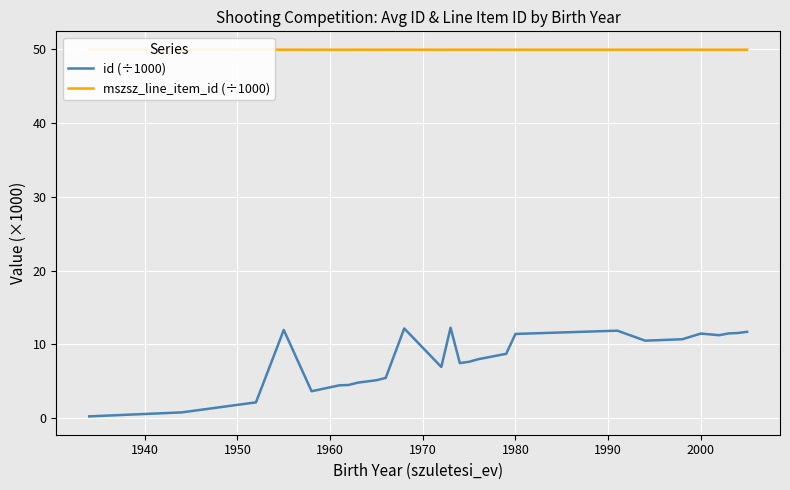

What is the greatest value displayed?

49.9